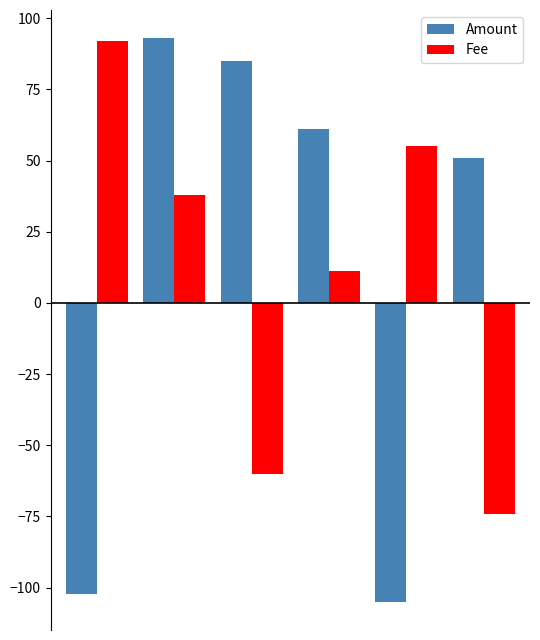

What is the lowest value of the Fee series?

-74.0